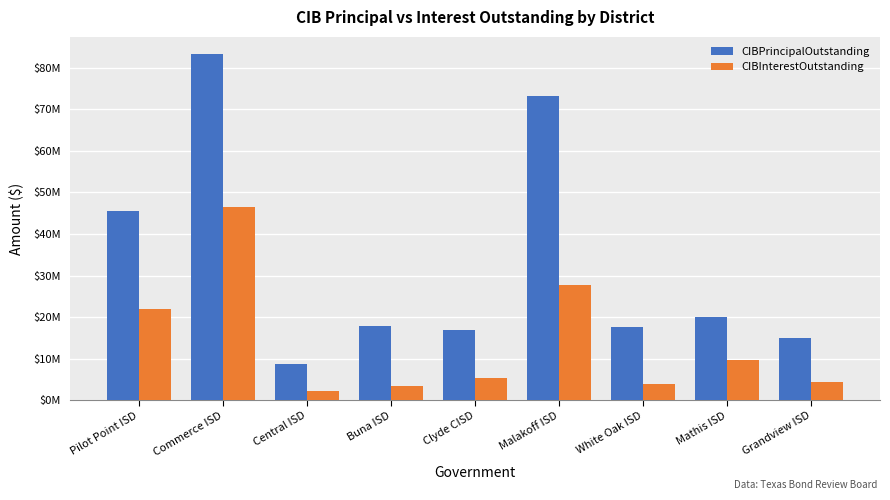

Reading left to right, extract all data points from this chart.

CIBPrincipalOutstanding: 45445000.0	83275000.0	8695000.0	17880000.0	16870000.0	73250000.0	17658000.0	20140773.0	14965000.0
CIBInterestOutstanding: 22016925.0	46483111.2	2195175.0	3349331.0	5278237.5	27798400.0	3998245.5	9578180.7	4344150.0